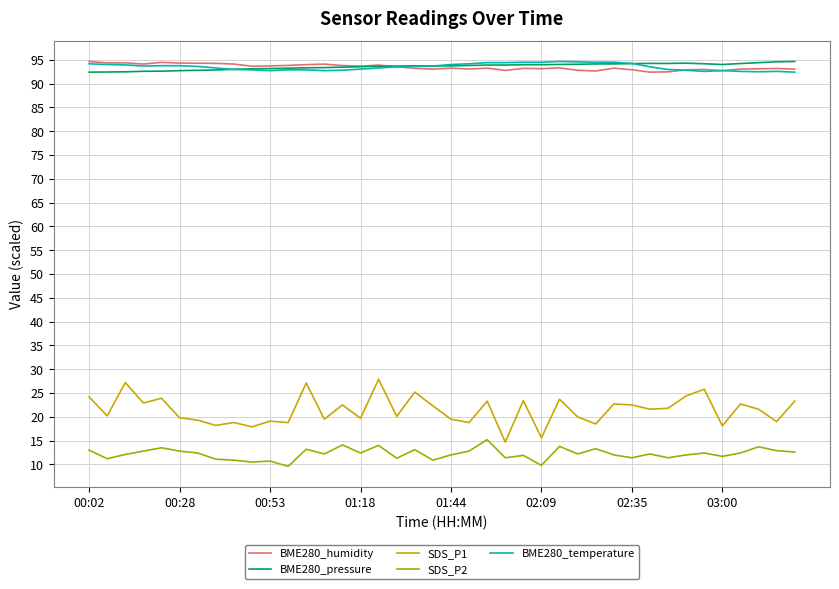

At how many categories does at least one series exceed 11?

40